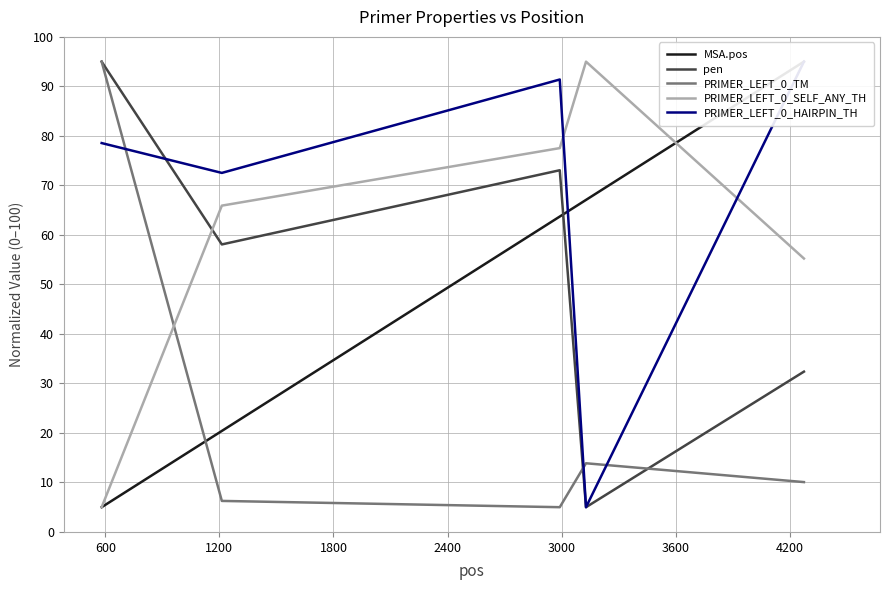

What is the lowest value of the pen series?

5.0